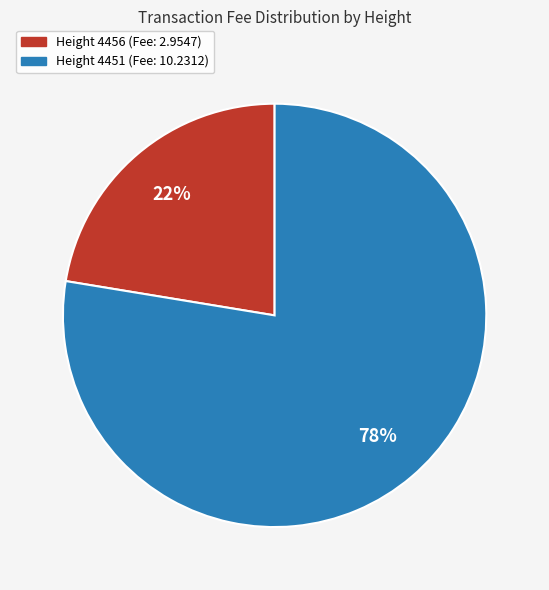

To the nearest percent, what is the average slice percentage?

50%